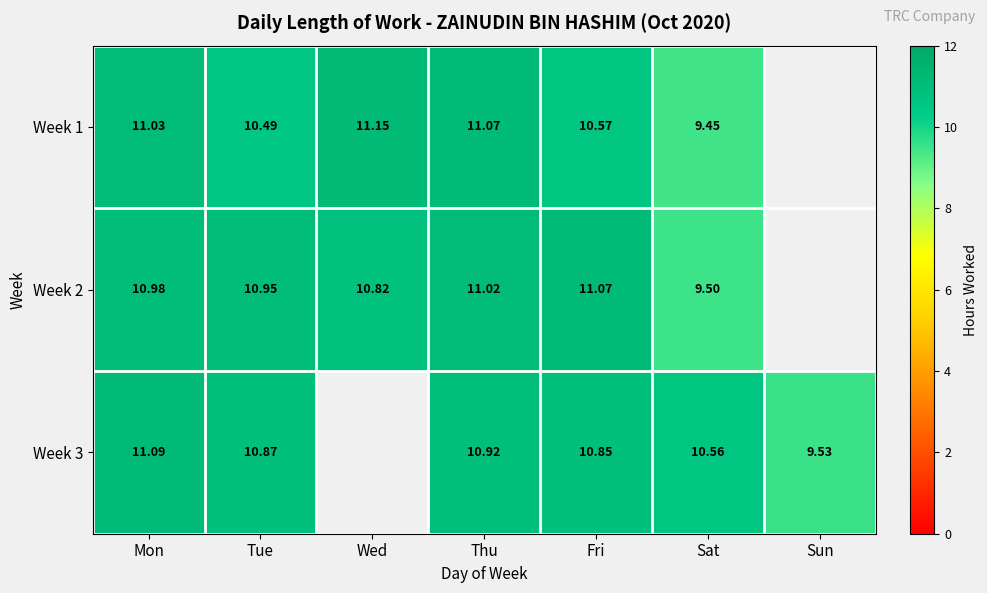

Is the value of Week 2 at Thu greater than the value of Week 3 at Fri?

Yes